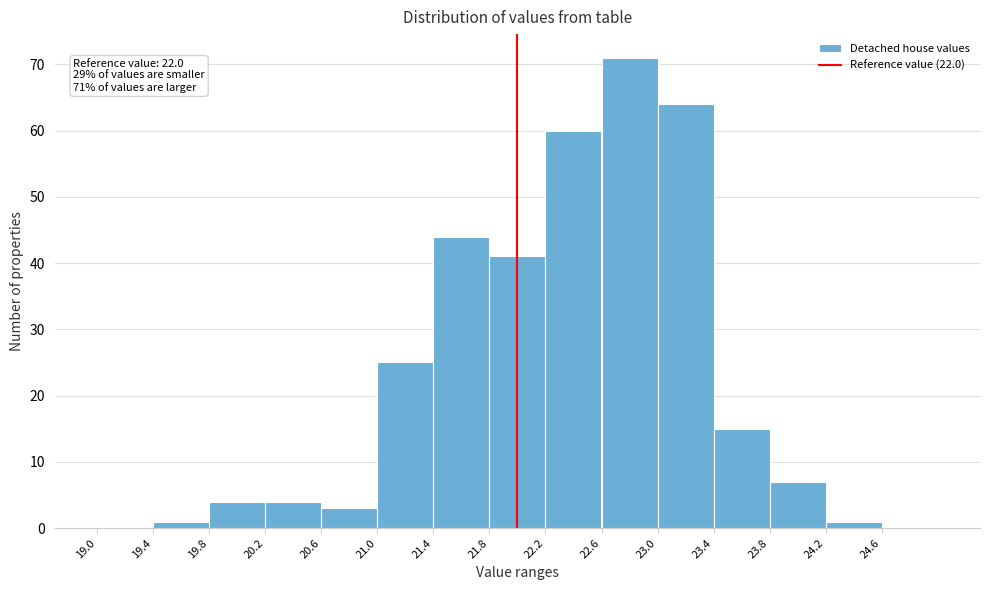

Which range on the x-axis has the tallest bar?

22.6 to 23.0